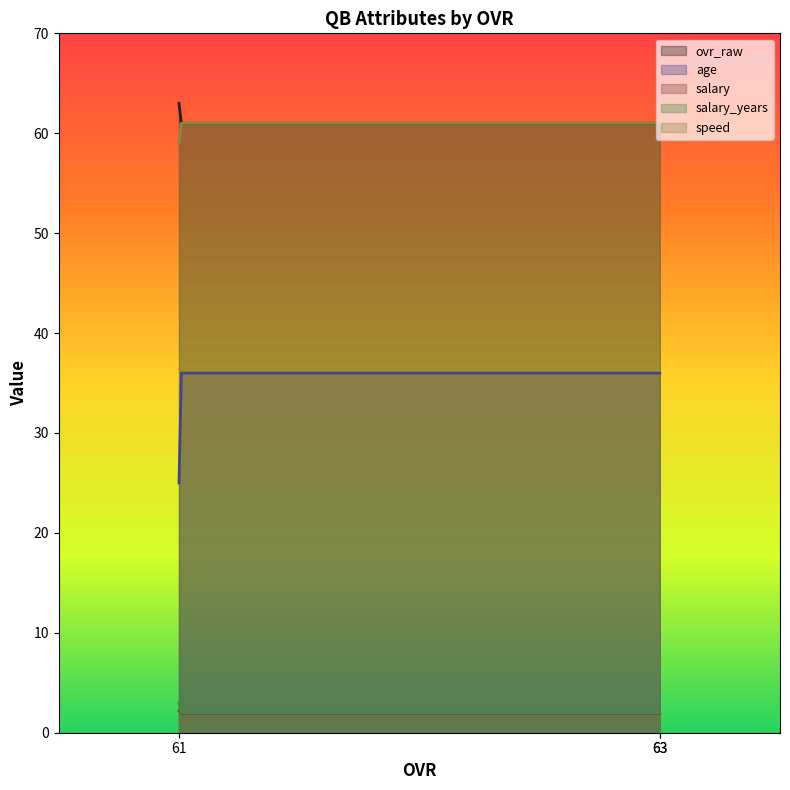

Which category has the highest value across all series?

63